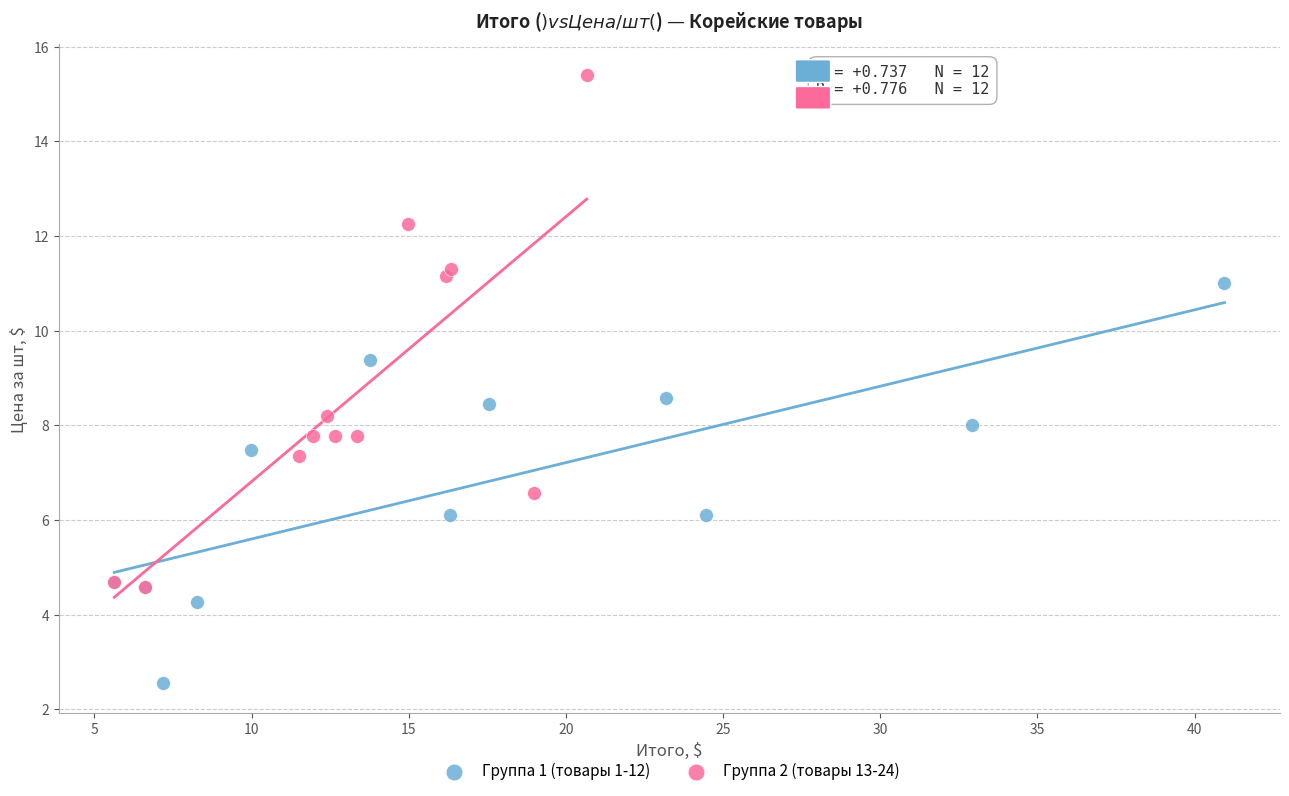

Which series has the largest Y range (max minus min)?

Группа 2 (товары 13-24)